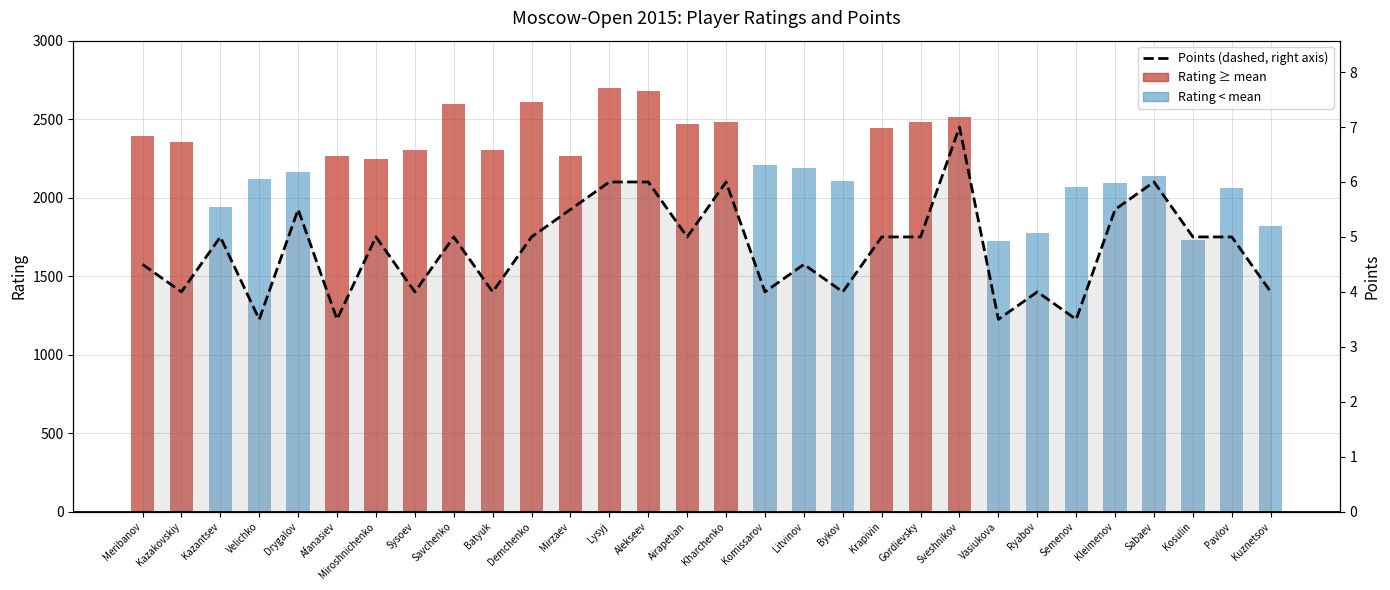

Which has a higher value, Savchenko or Vasiukova?

Savchenko